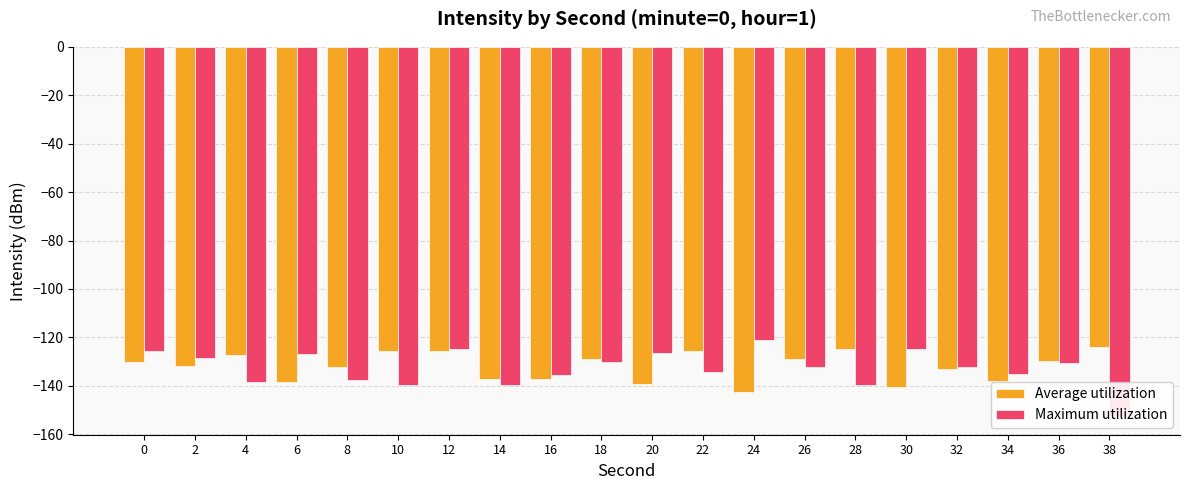

What is the value of the Average utilization bar at the 20th from the left?

-124.0